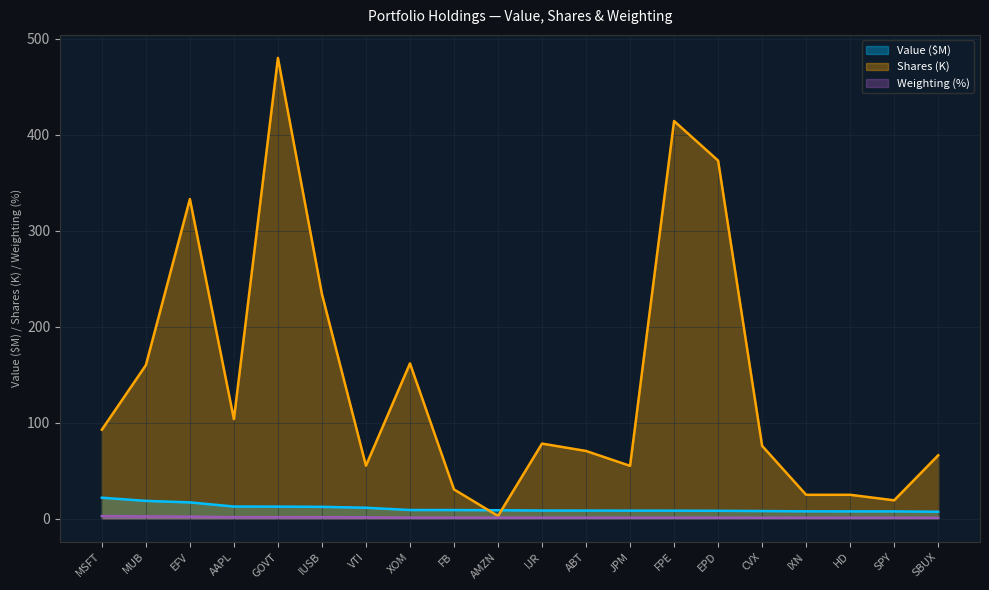

The Shares or principal amount series shows 103.7 at AAPL. True or false?

True